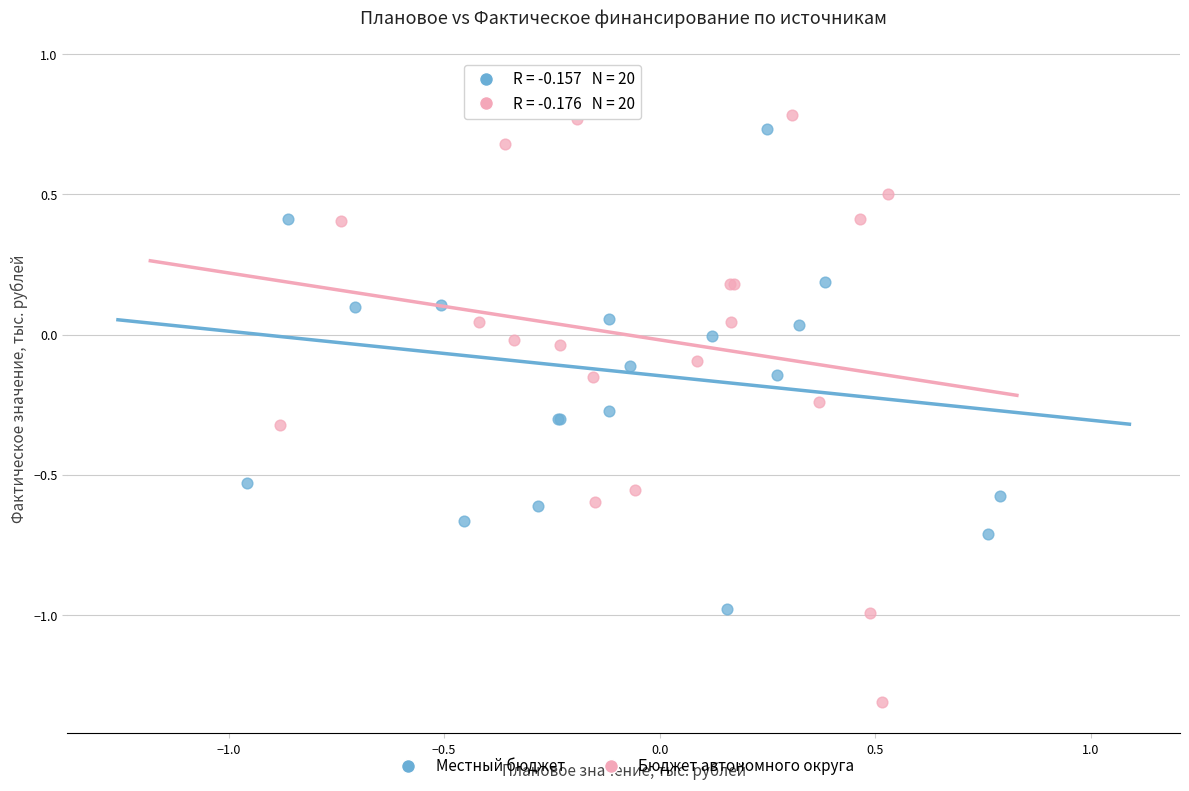

Which series contains the lowest Y value?

Бюджет автономного округа